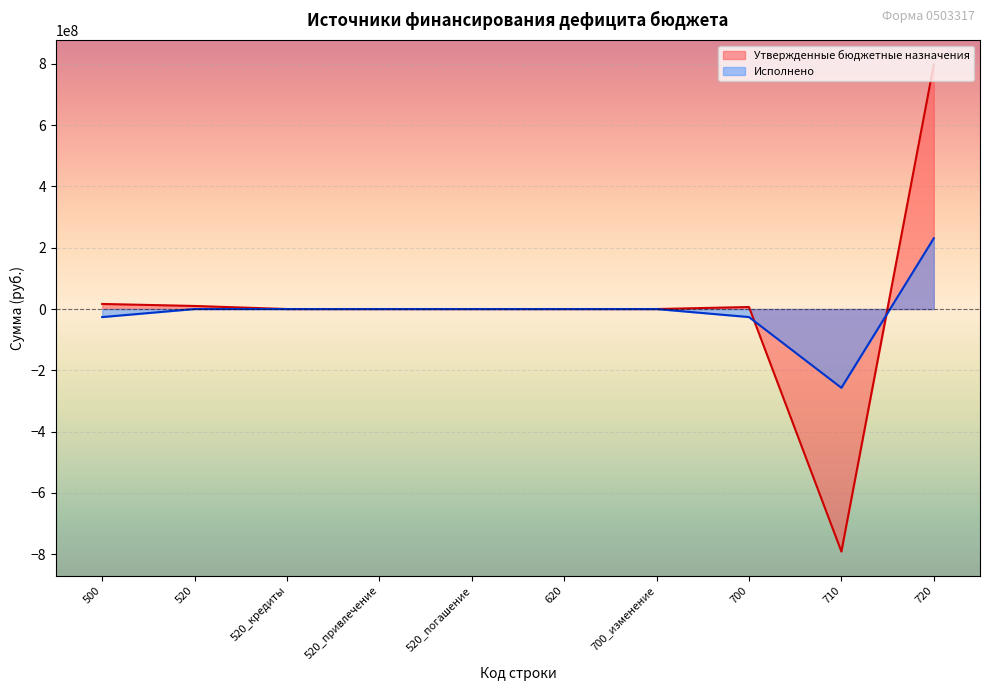

What position from the right is 720?

1